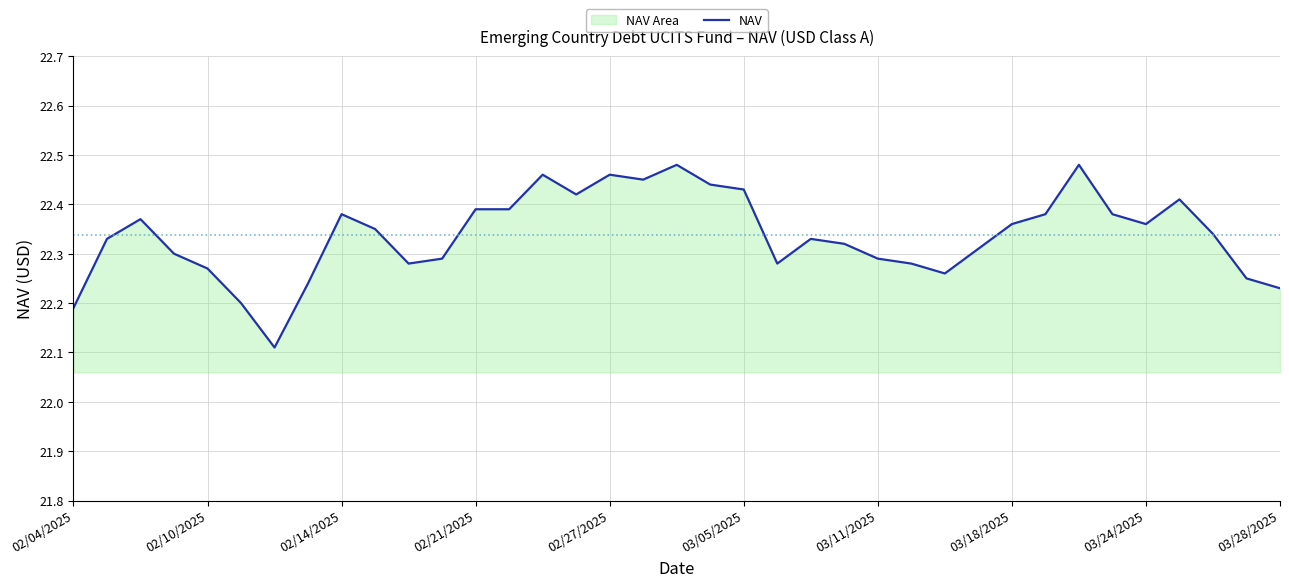

What is the ratio of the value at 02/04/2025 to the value at 02/14/2025?

1.0